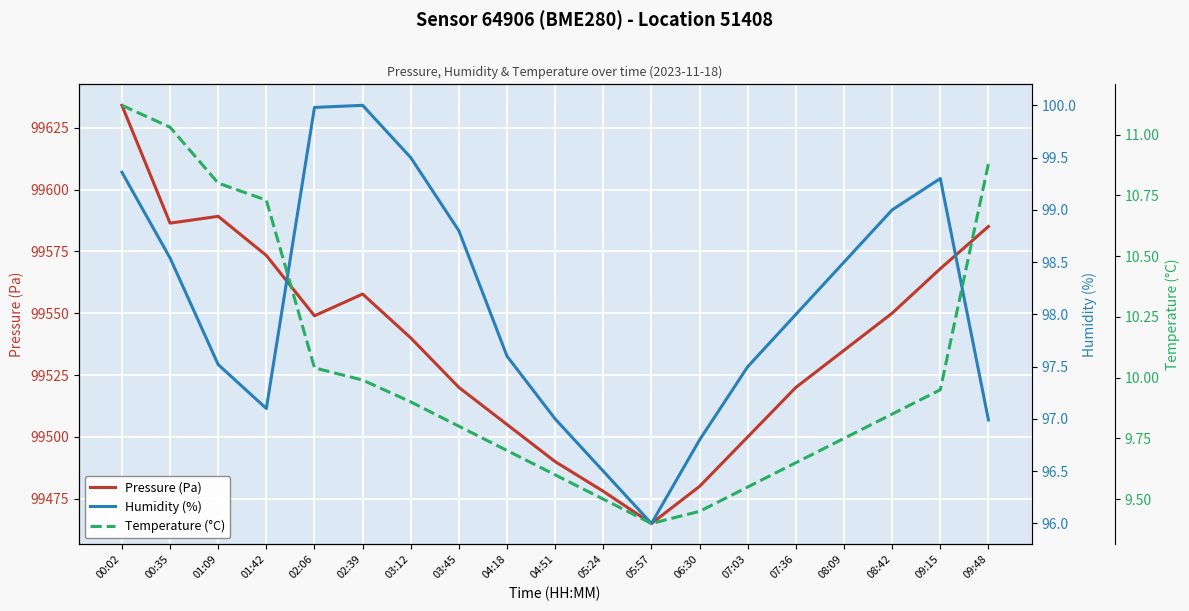

How many categories are shown in the chart?

19